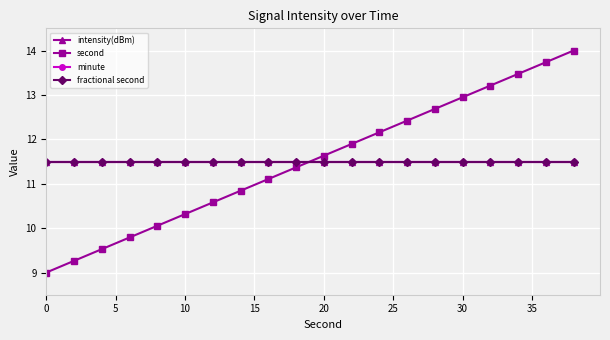

Is this an area chart (filled region under the line)?

No